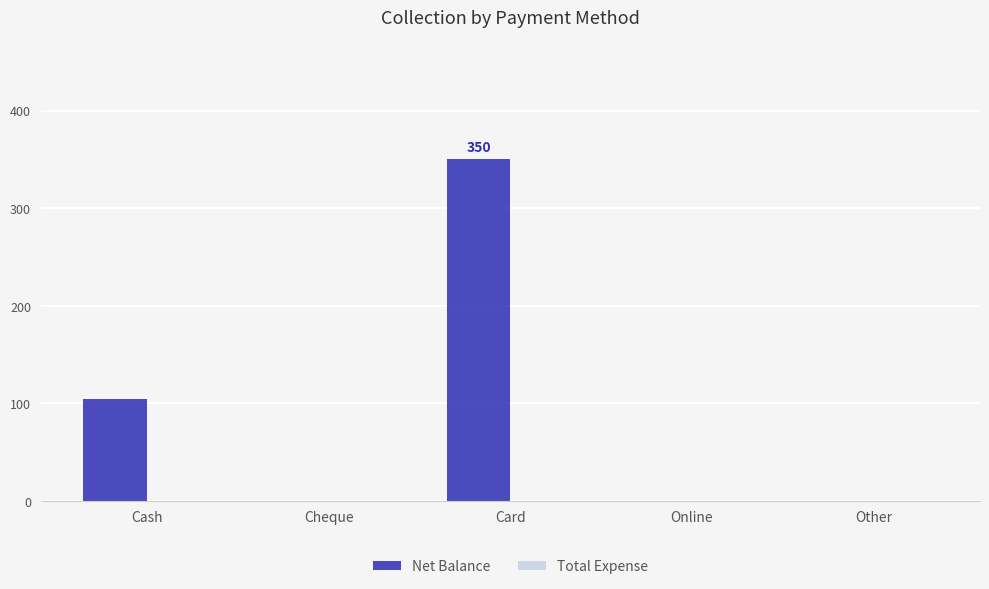

Where is the data nearest to the value 175?

Cash